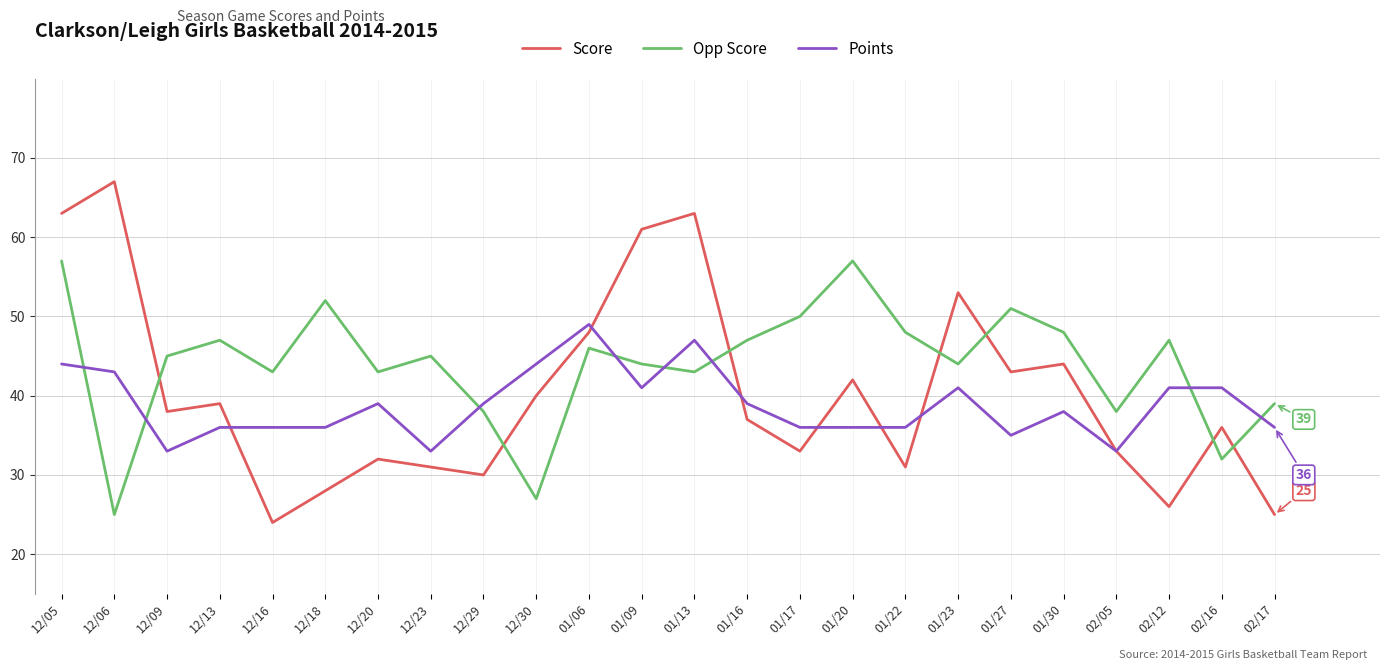

Which category has the highest value in the Points series?

01/06